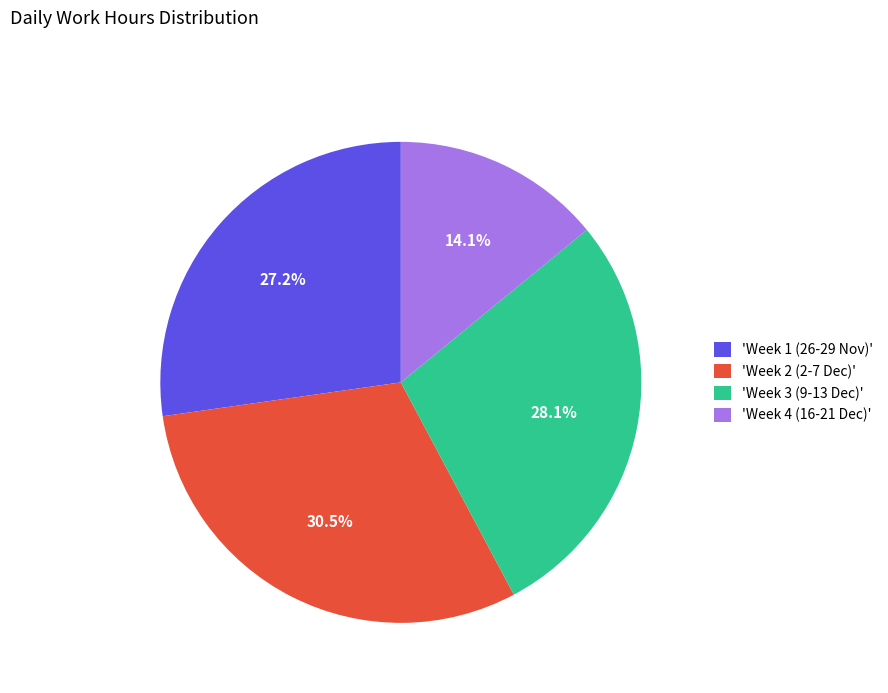

Which slice is the largest?

'Week 2 (2-7 Dec)'